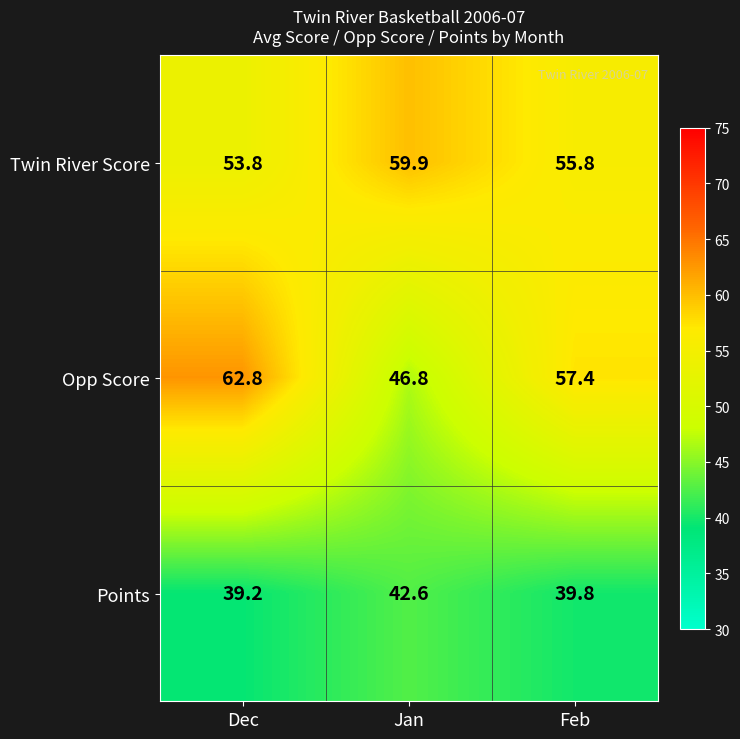

What is the average value of the Points series?

40.5